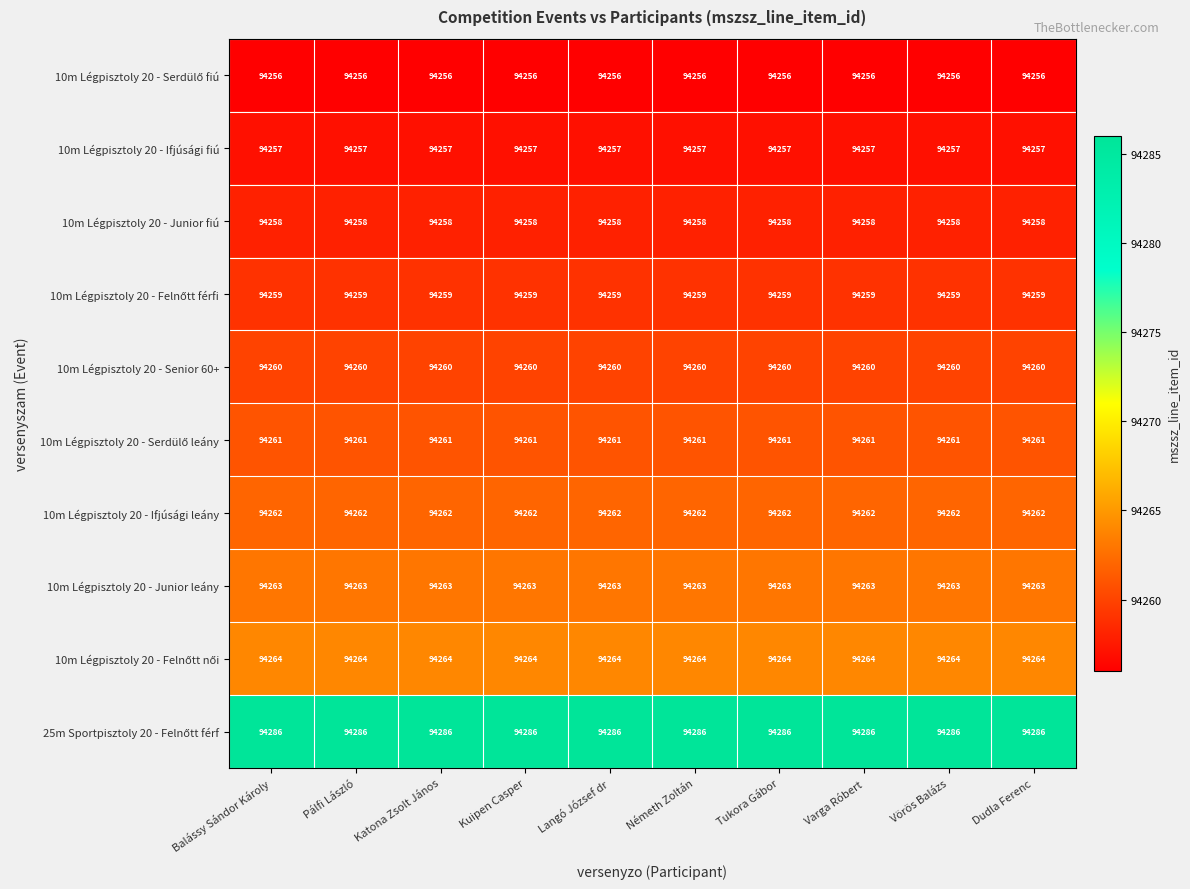

What is the average value of the 10m Légpisztoly 20 - Junior fiú series?

94258